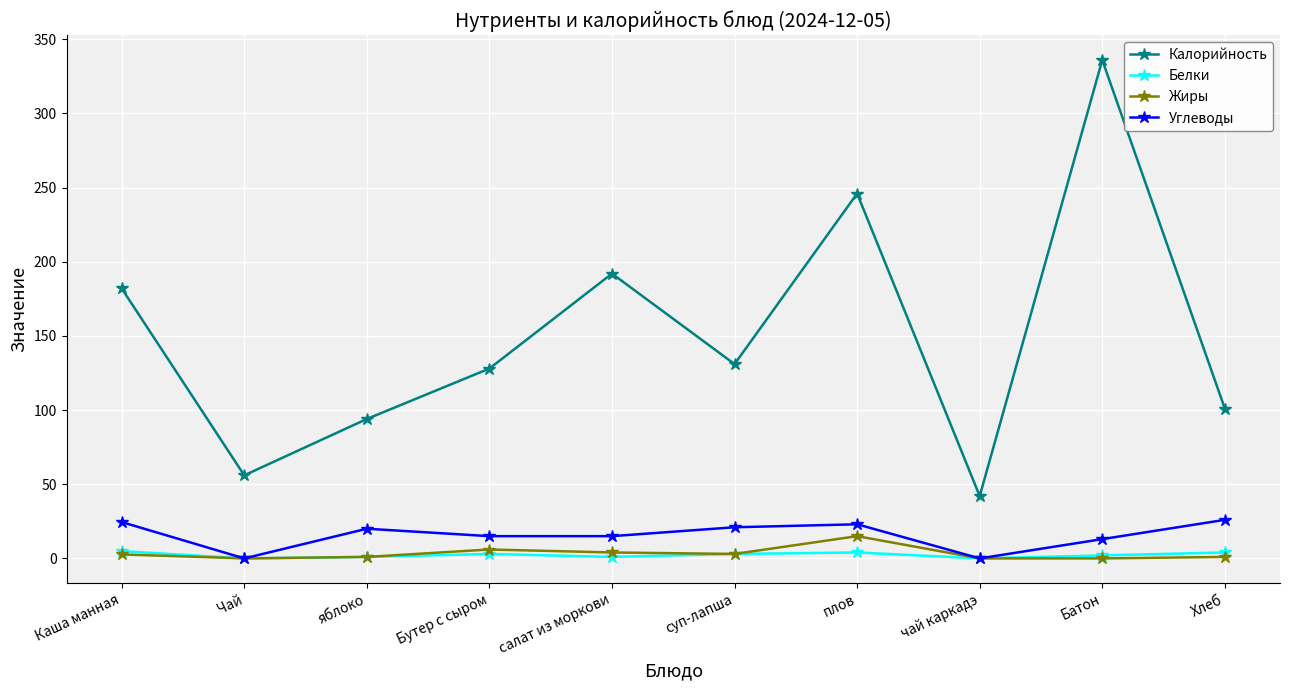

Is this an area chart (filled region under the line)?

No